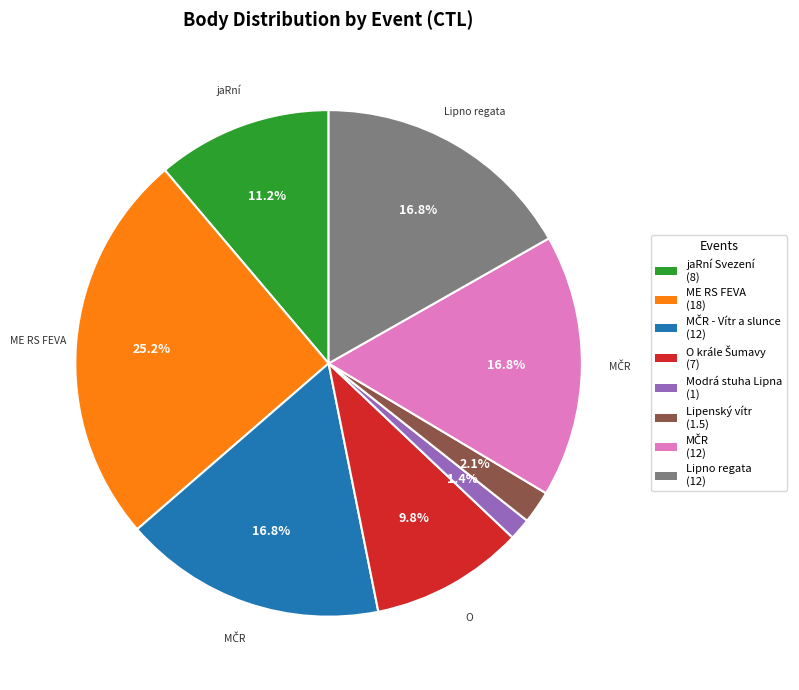

How many slices are in this pie chart?

8